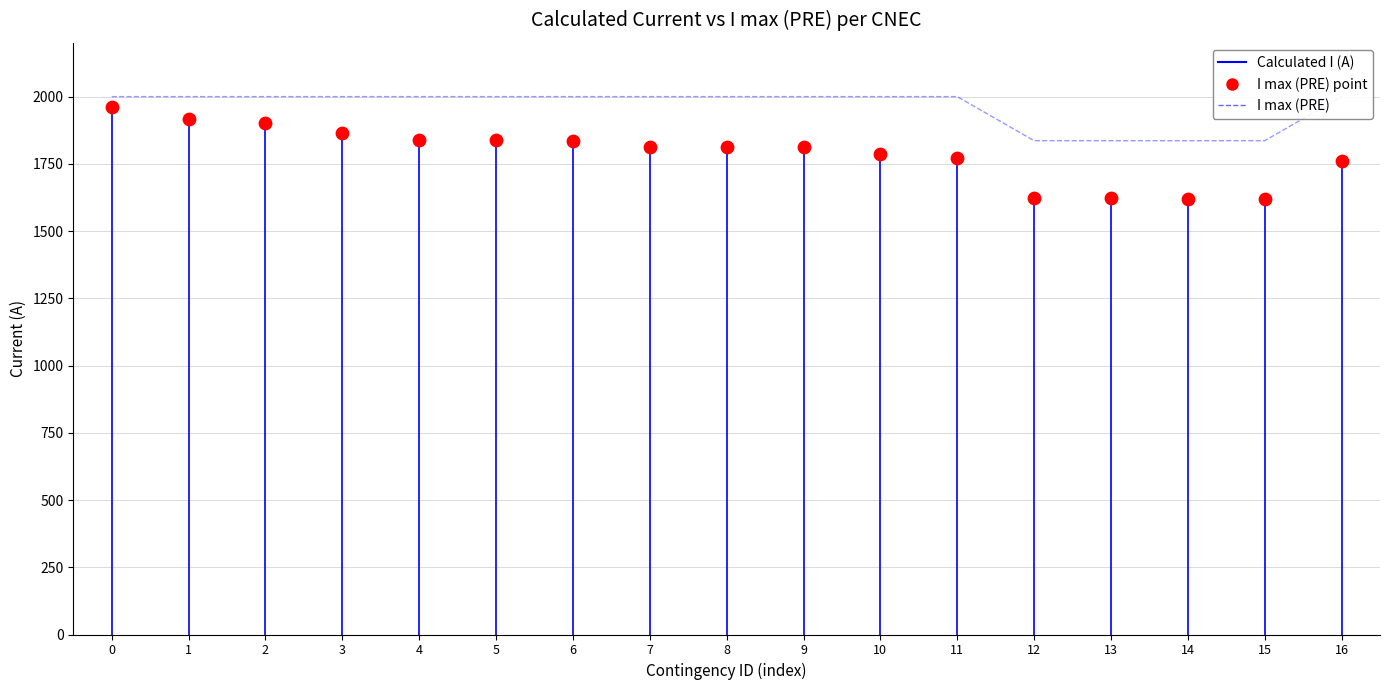

Which series contains the lowest Y value?

Calculated I (A)